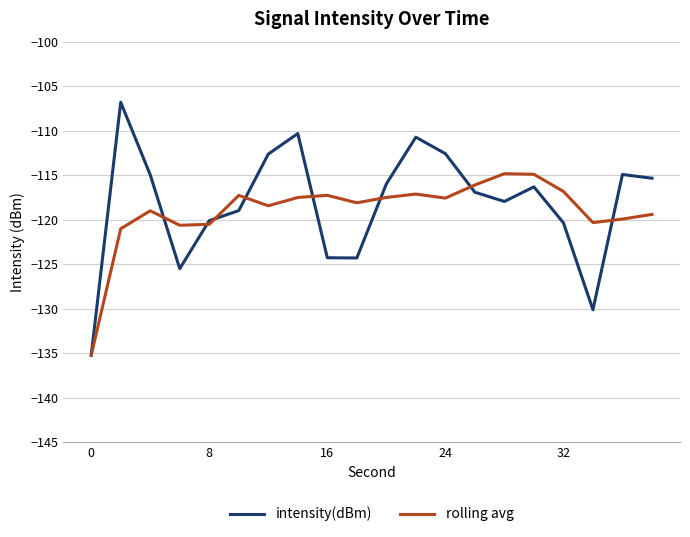

Is this an area chart (filled region under the line)?

No